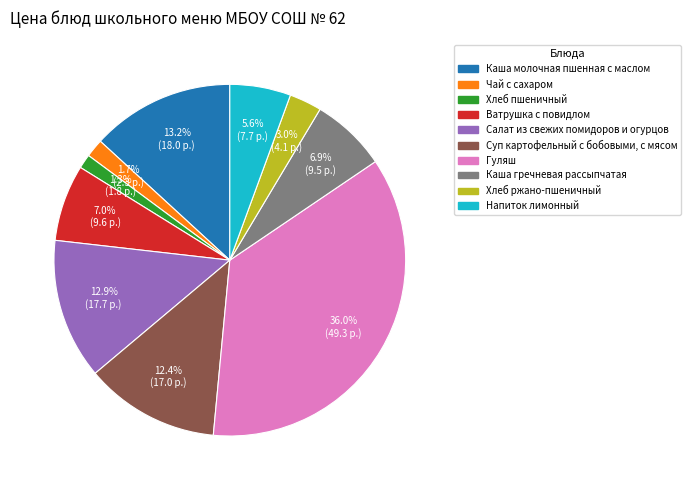

What is the ratio of the value at Суп картофельный с бобовыми, с мясом to the value at Ватрушка с повидлом?

1.8